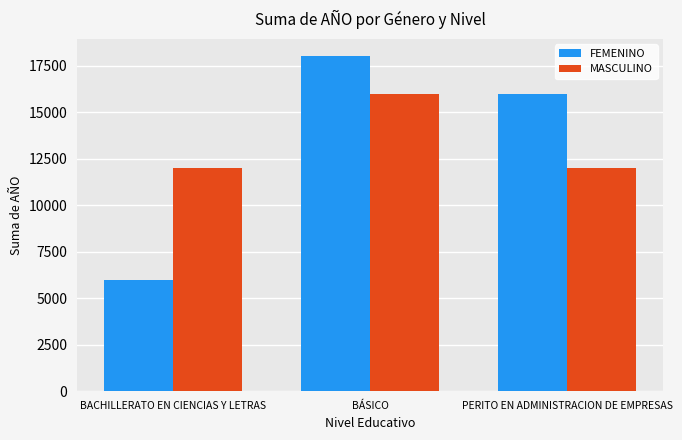

Read the FEMENINO value at BACHILLERATO EN CIENCIAS Y LETRAS, to the nearest 10.

6000